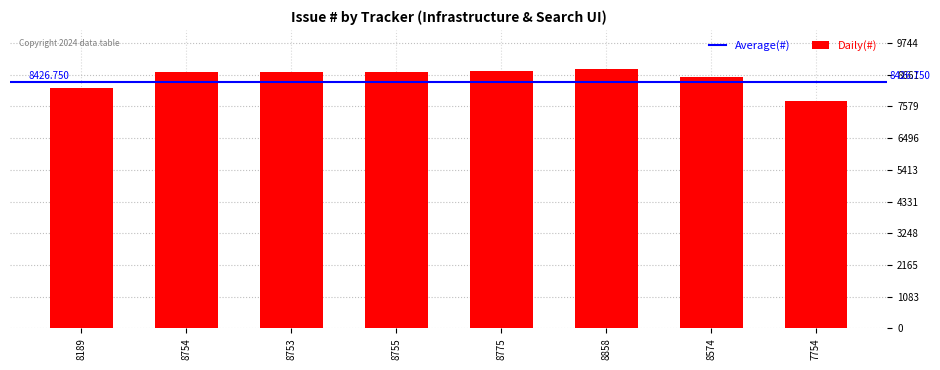

Which category has the highest value across all series?

8858